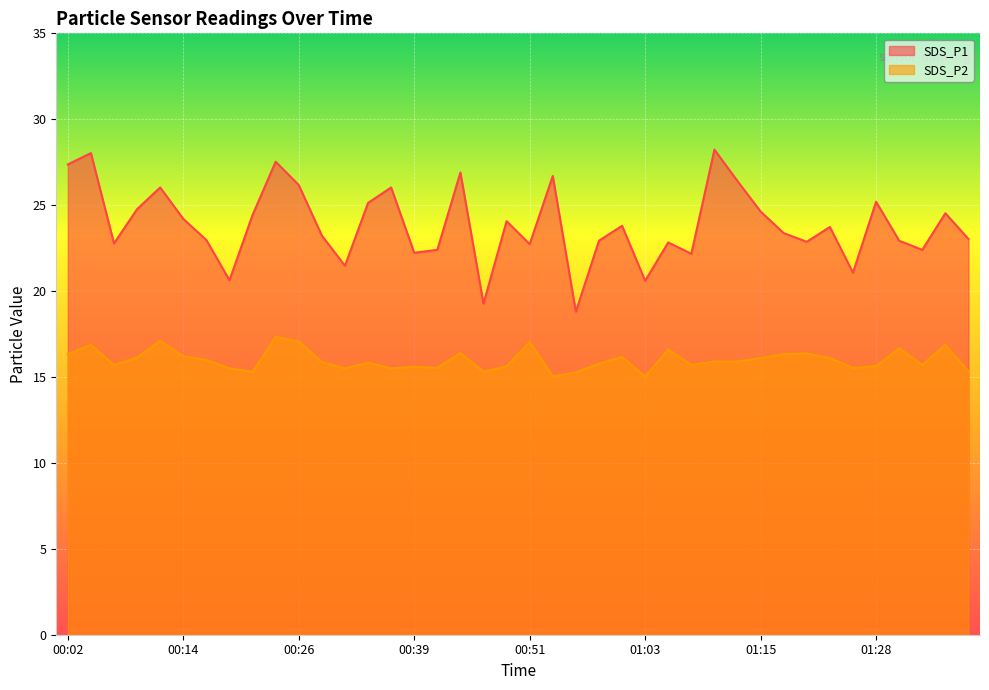

What position from the right is 00:29?

29